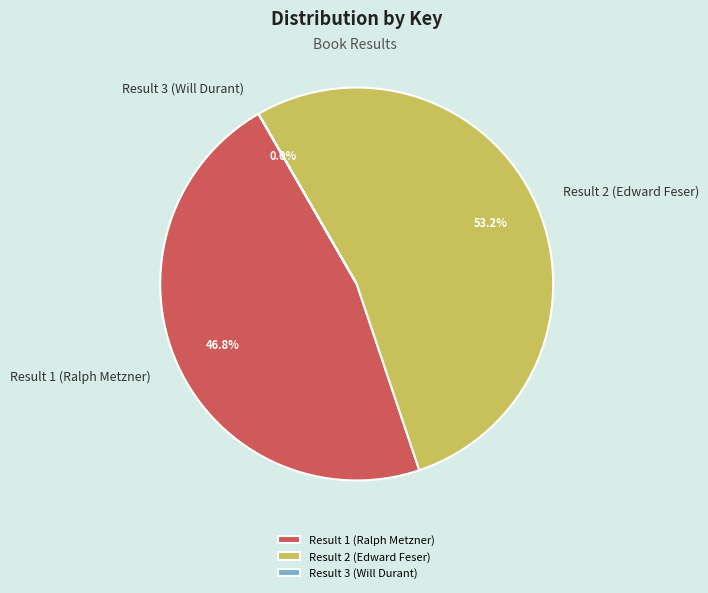

To the nearest percent, what portion does Result 1 (Ralph Metzner) represent?

47%